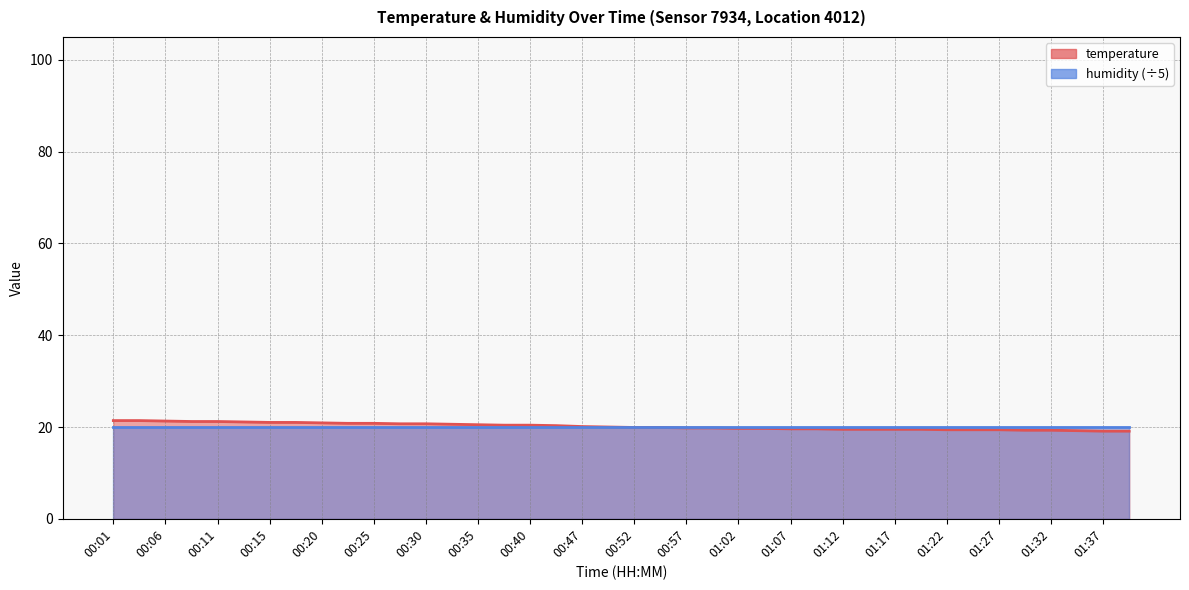

The chart shows a value of 20.5 at 00:35. True or false?

True